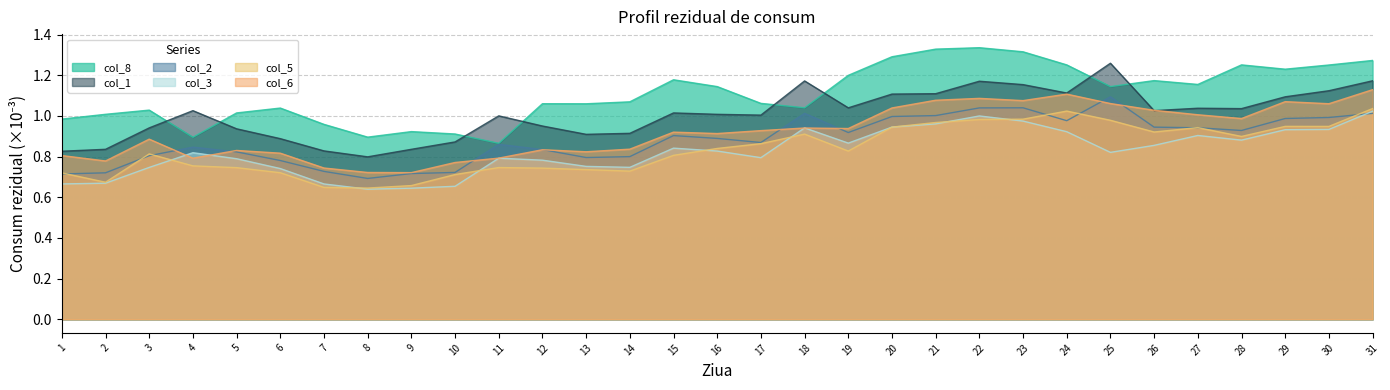

True or false: col_3 has more than 2 interior local peaks.

True